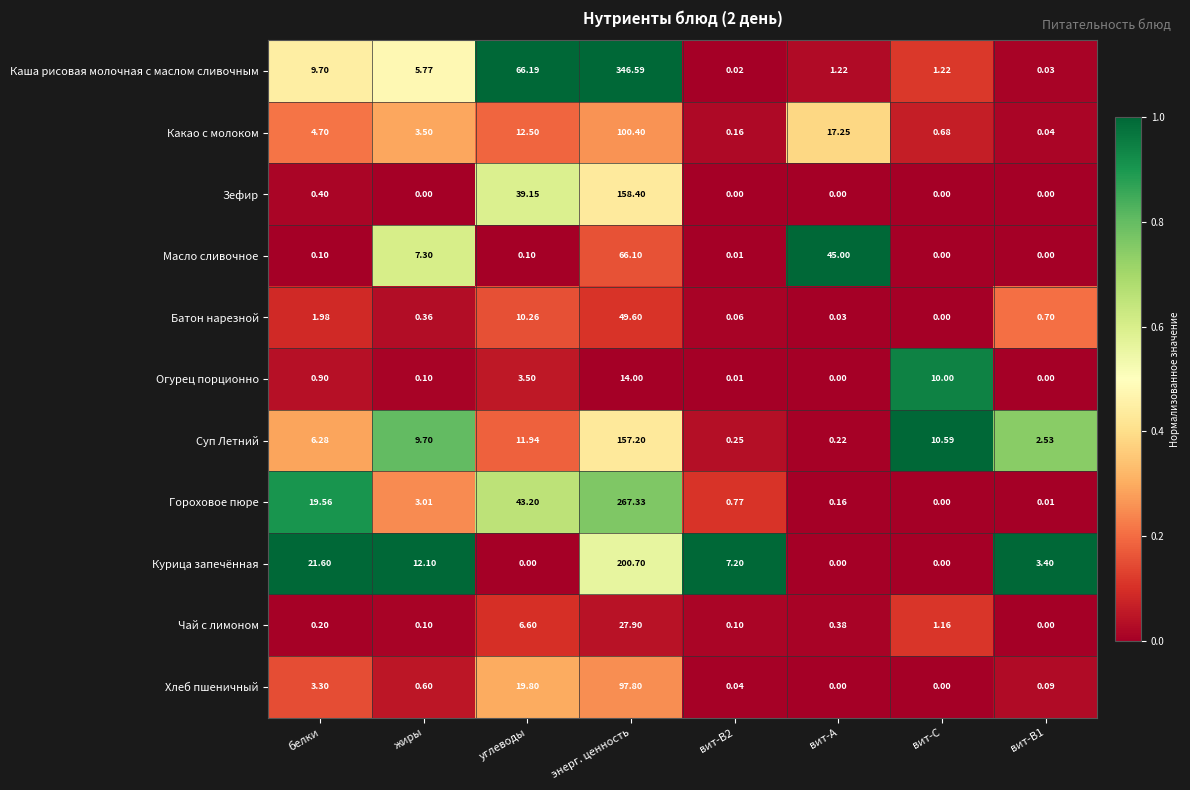

Which category has the highest value across all series?

энерг. ценность